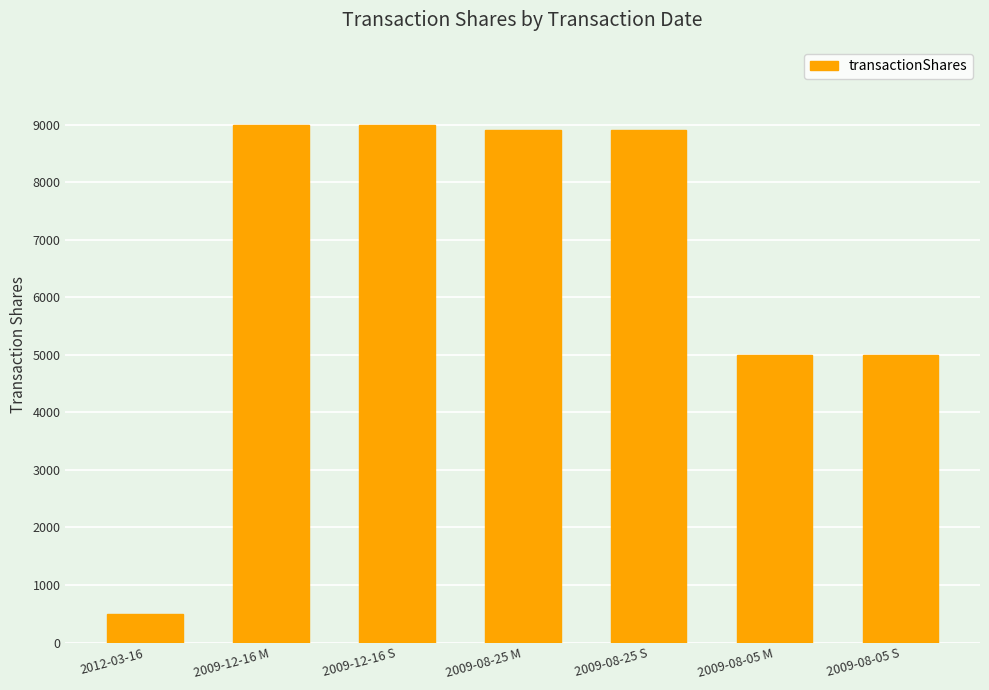

What is the ratio of the value at 2009-08-25 M to the value at 2012-03-16?

17.8